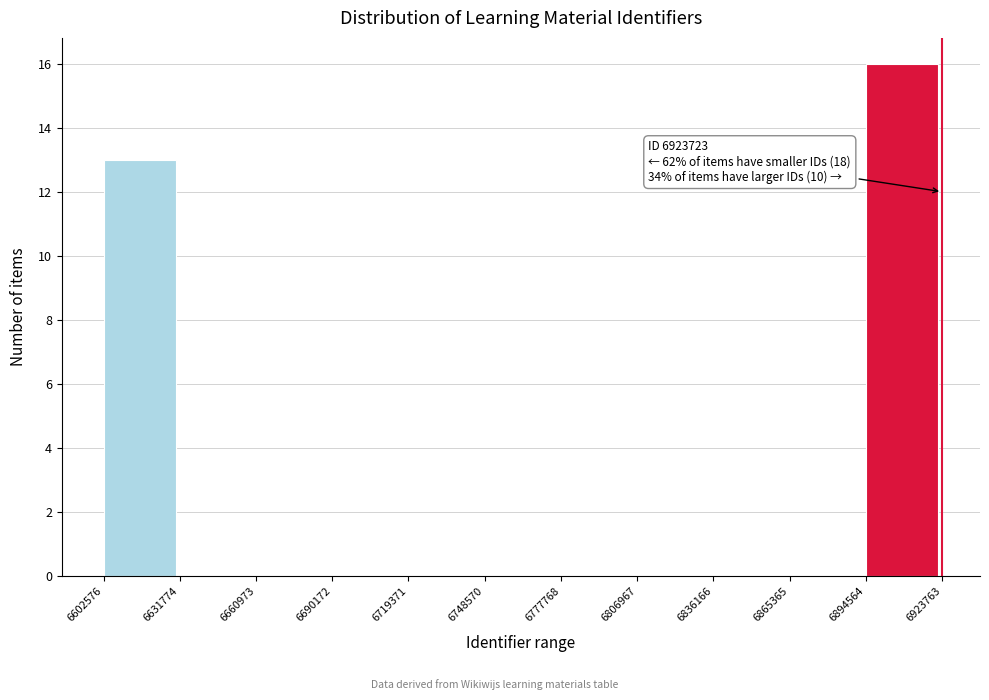

Which range on the x-axis has the tallest bar?

6894564 to 6923763